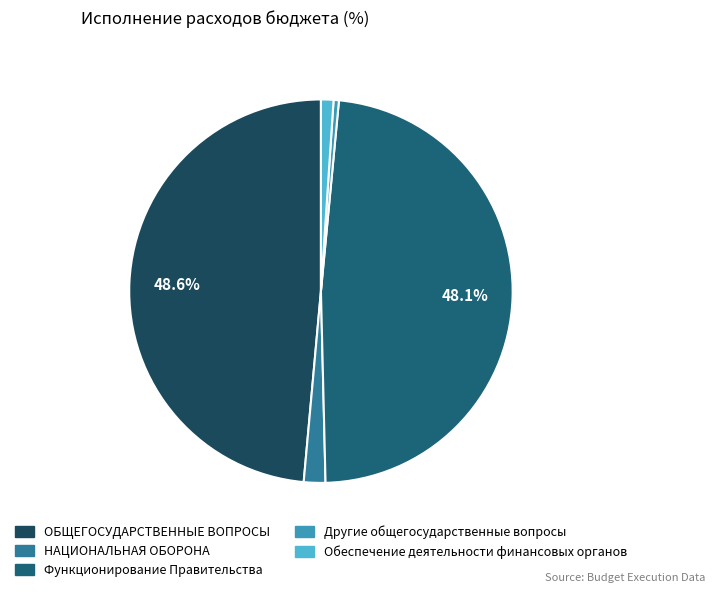

Count the number of slices in the pie.

5